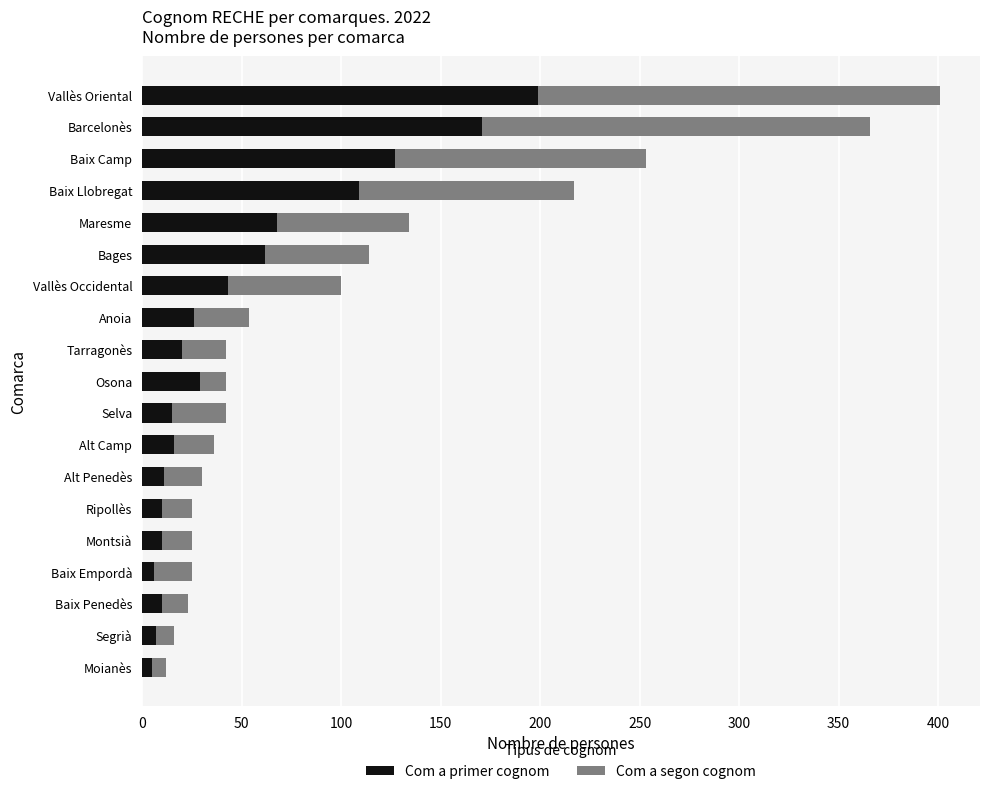

What is the total value across all series at Baix Llobregat?

217